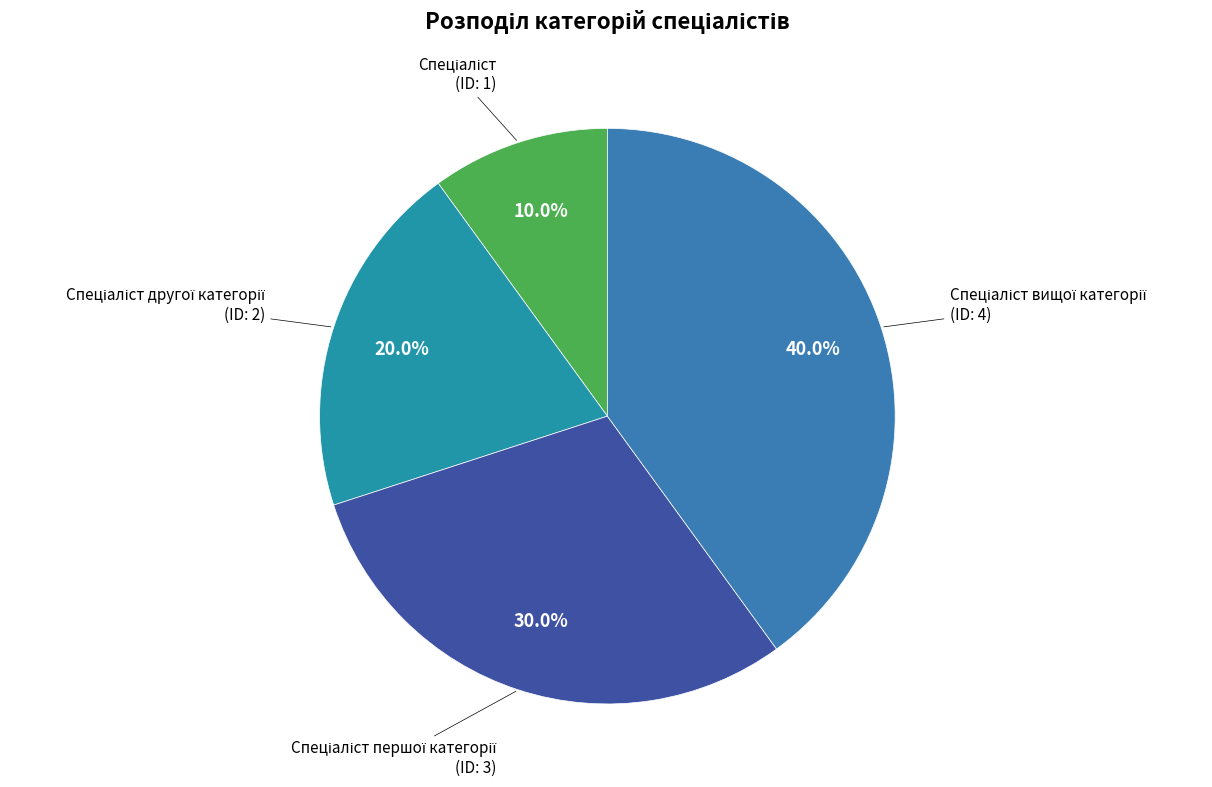

How many segments does this pie chart have?

4